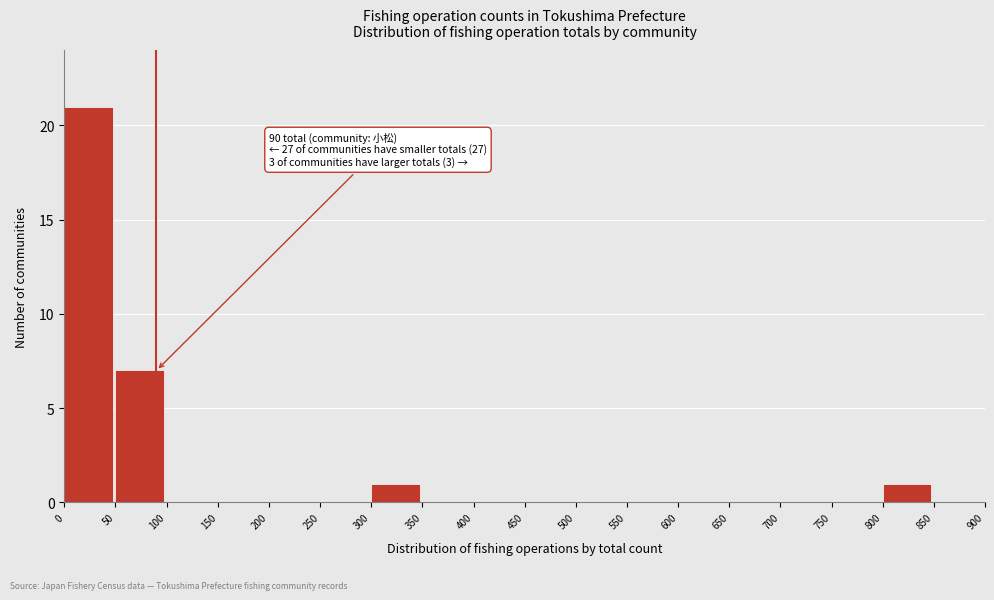

Which range on the x-axis has the tallest bar?

0 to 50